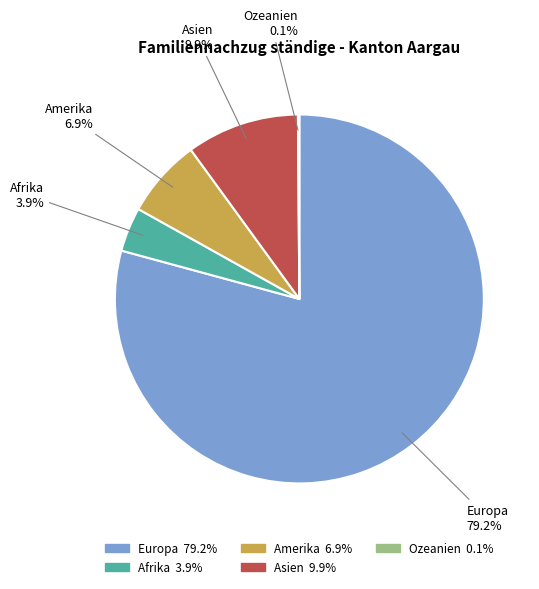

To the nearest percent, what portion does Asien represent?

10%